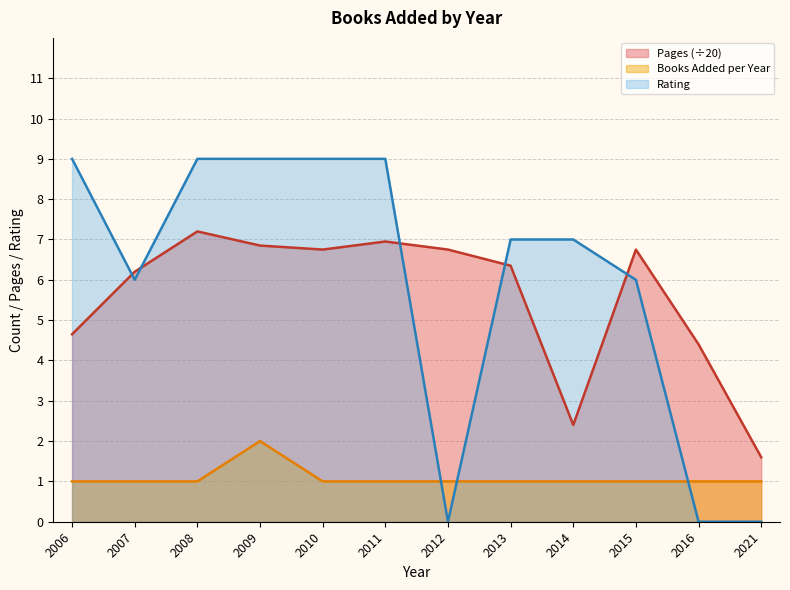

True or false: the data shows 1 at 2011.

True